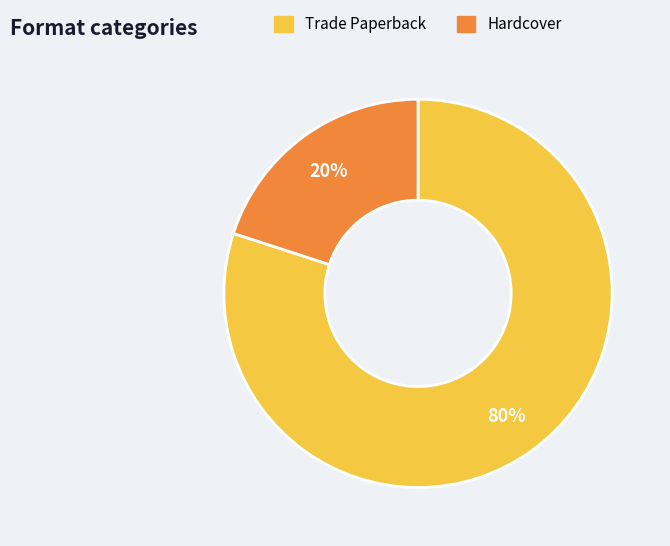

What is the largest slice in the pie chart?

Trade Paperback